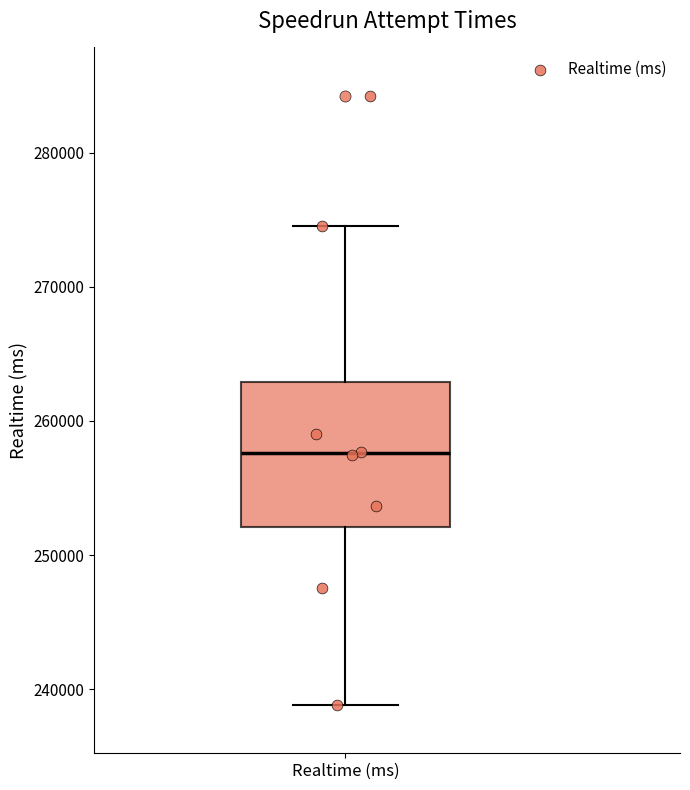

Transcribe this box plot: give where the median line is, the range the box spans, and where the two whiskers end, as read against the y-axis. The values are not printed on the chart, so give them approximately, as read against the axis.

median 258000, box 252000 to 263000, whiskers 239000 to 274000